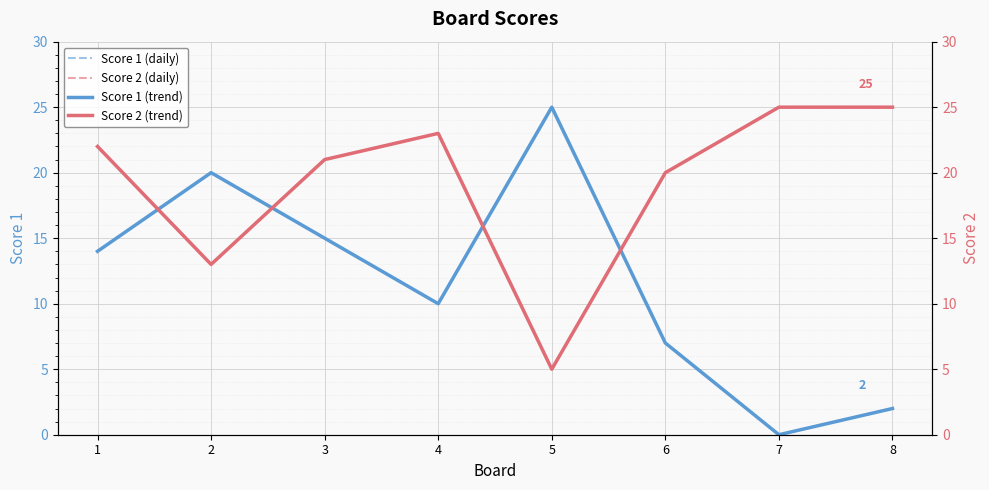

What is the spread (max minus min) of values at 1?

8